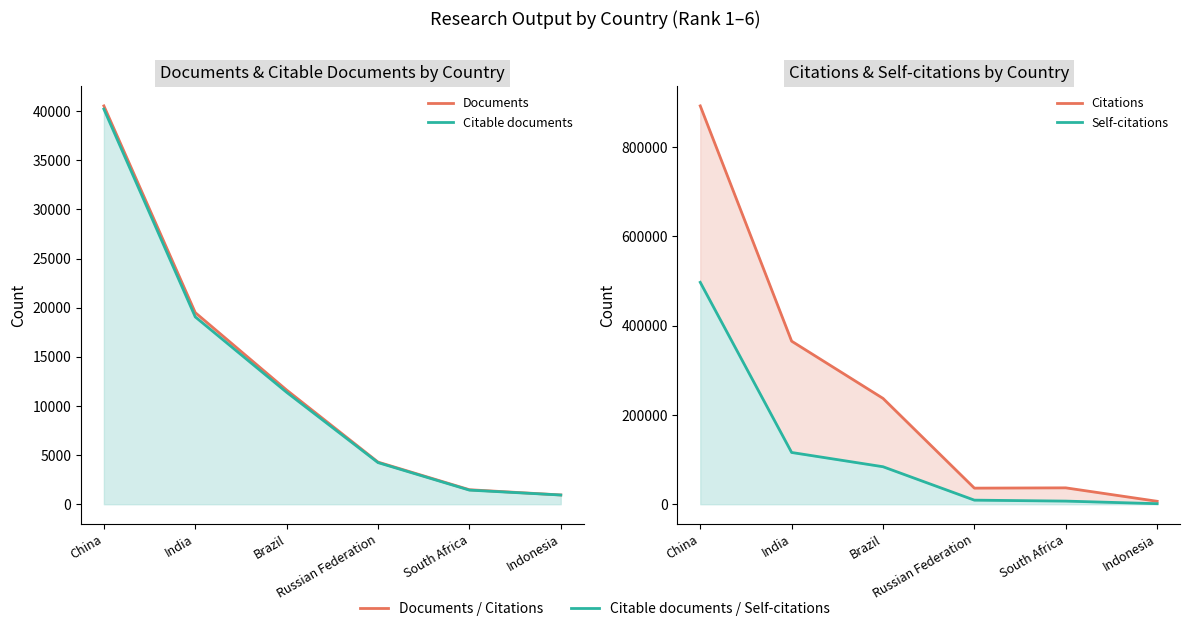

What is the total value across all series at Russian Federation?

53735